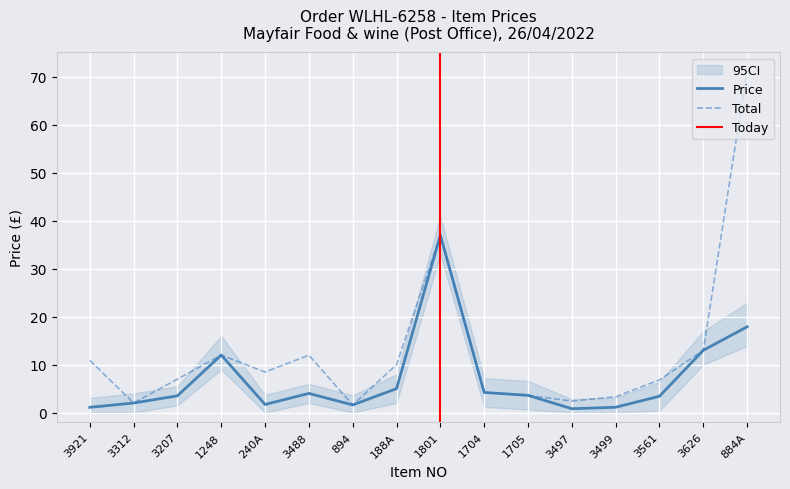

Which series has the largest range (max minus min)?

Total